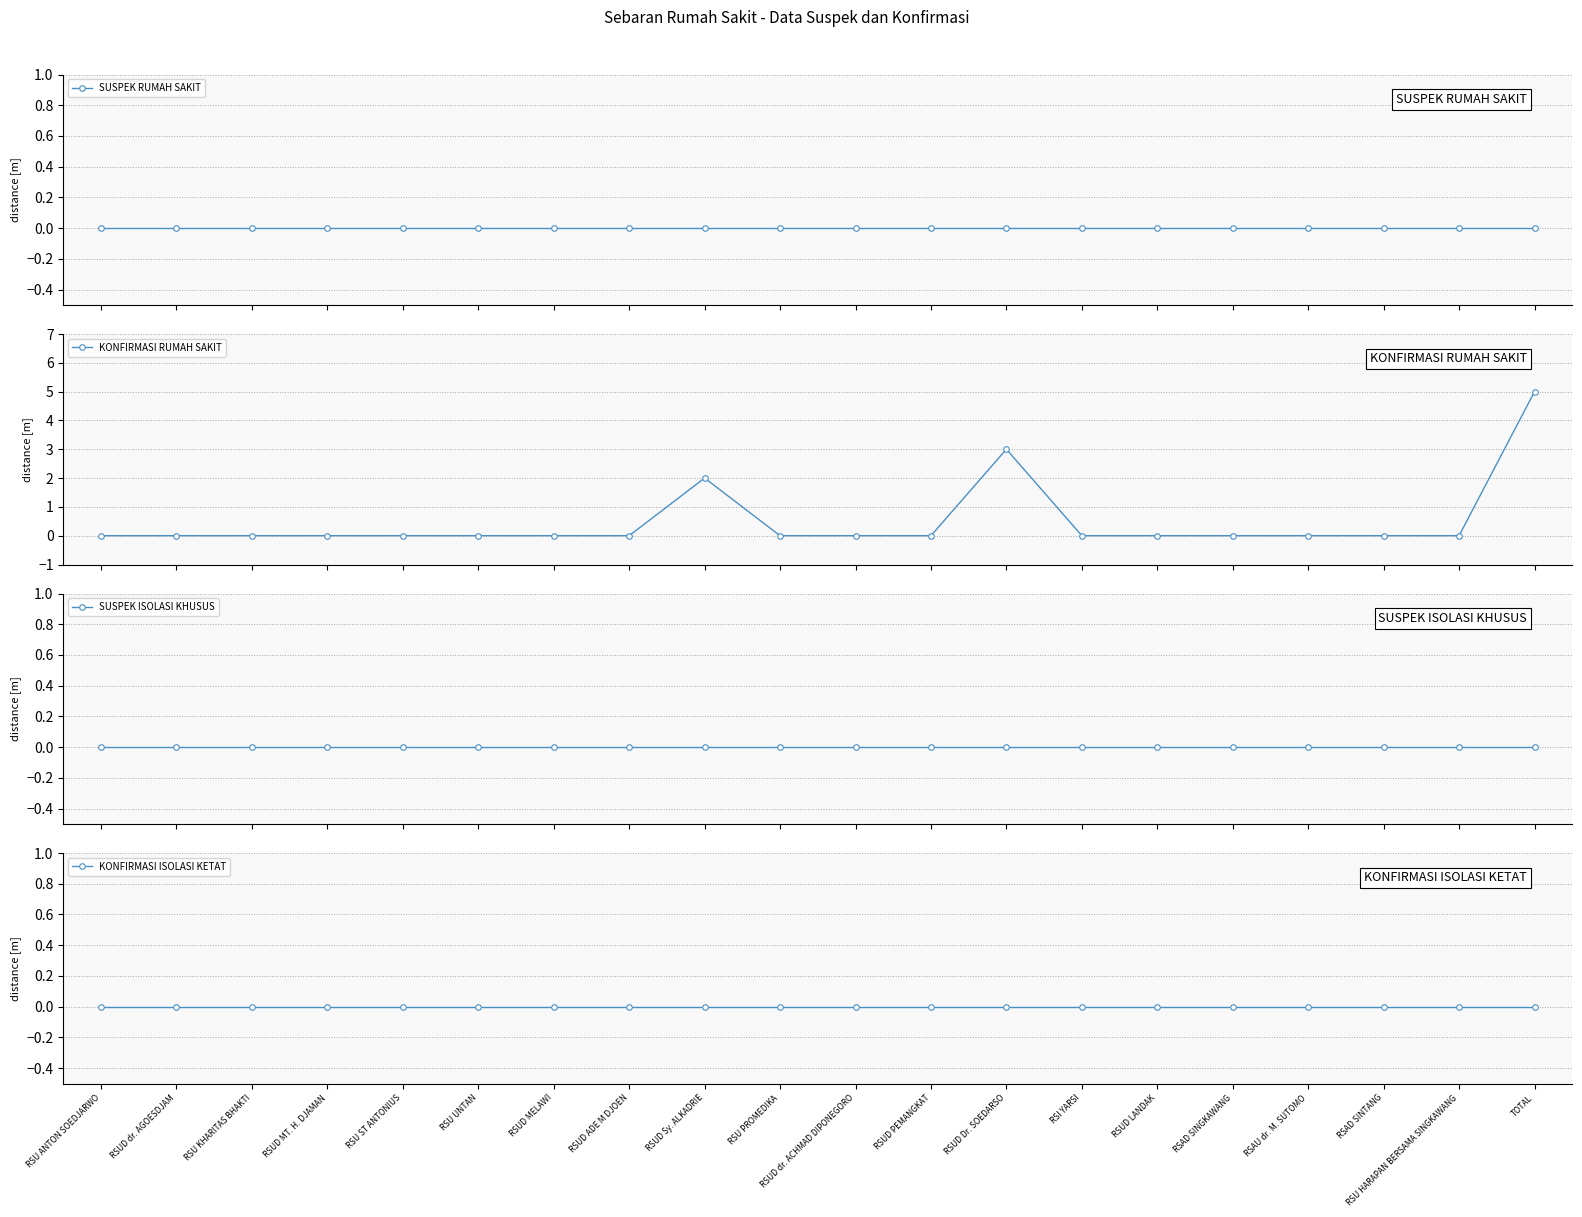

What are all the series names shown in the legend?

SUSPEK RUMAH SAKIT, KONFIRMASI RUMAH SAKIT, SUSPEK ISOLASI KHUSUS, KONFIRMASI ISOLASI KETAT